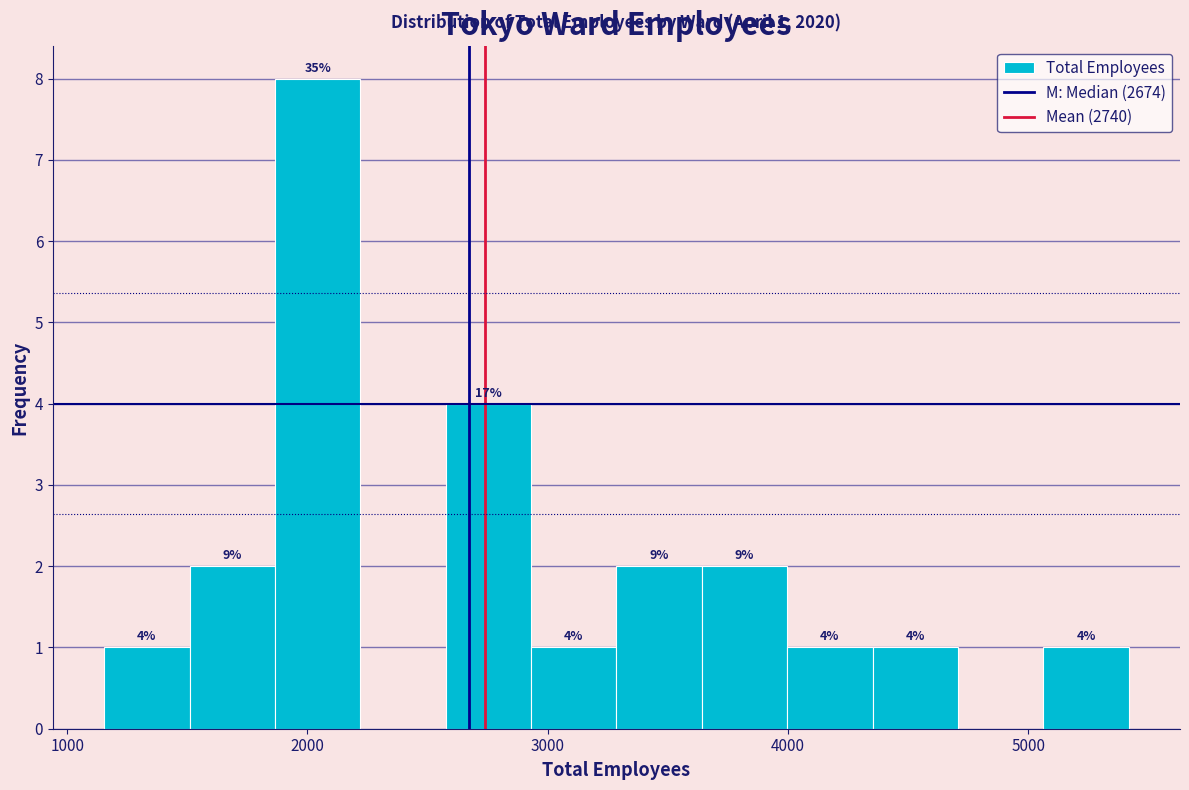

Read against the x-axis, roughly where is the centre of the tallest bar?

2000